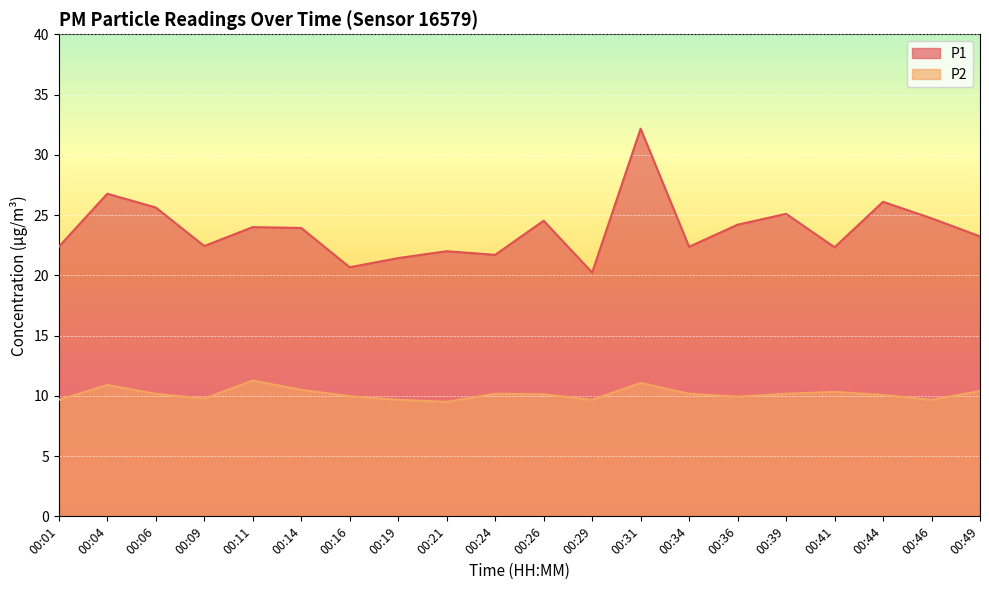

What is the spread (max minus min) of values at 00:44?

16.0